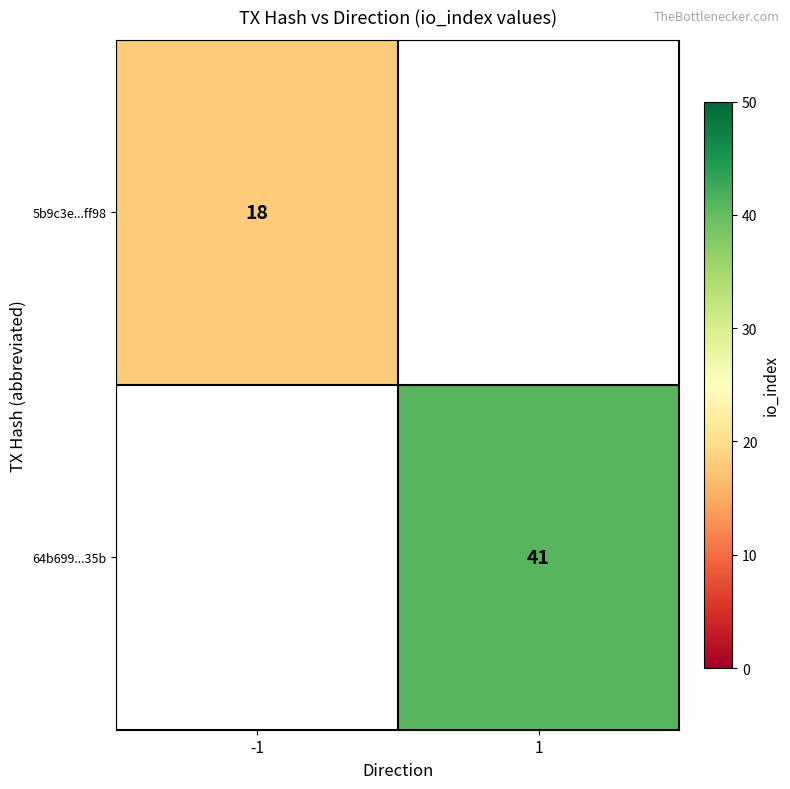

True or false: 5b9c3e...ff98 has a value of 6 at -1.

False